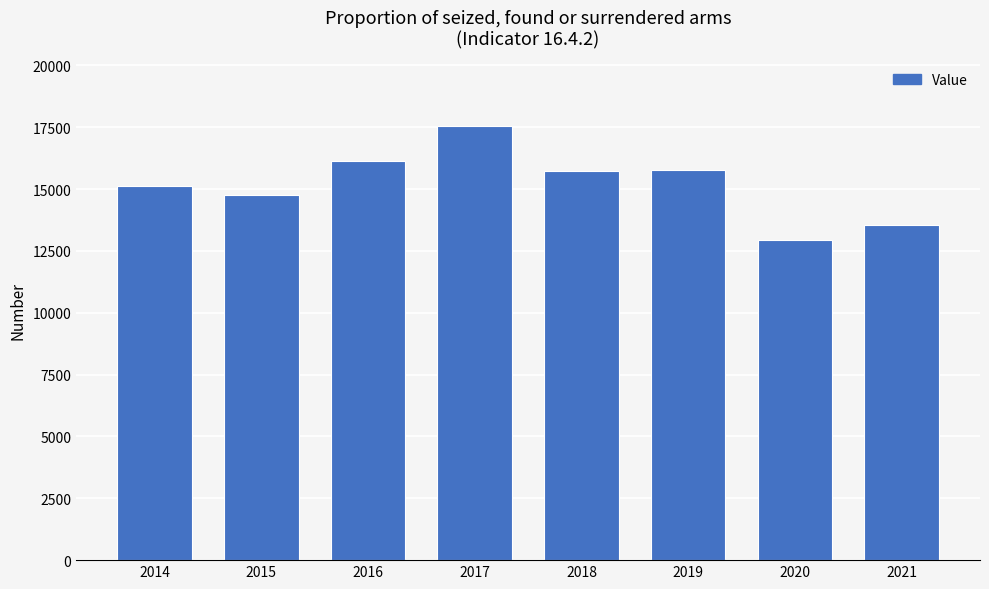

How many data points does each series have?

8